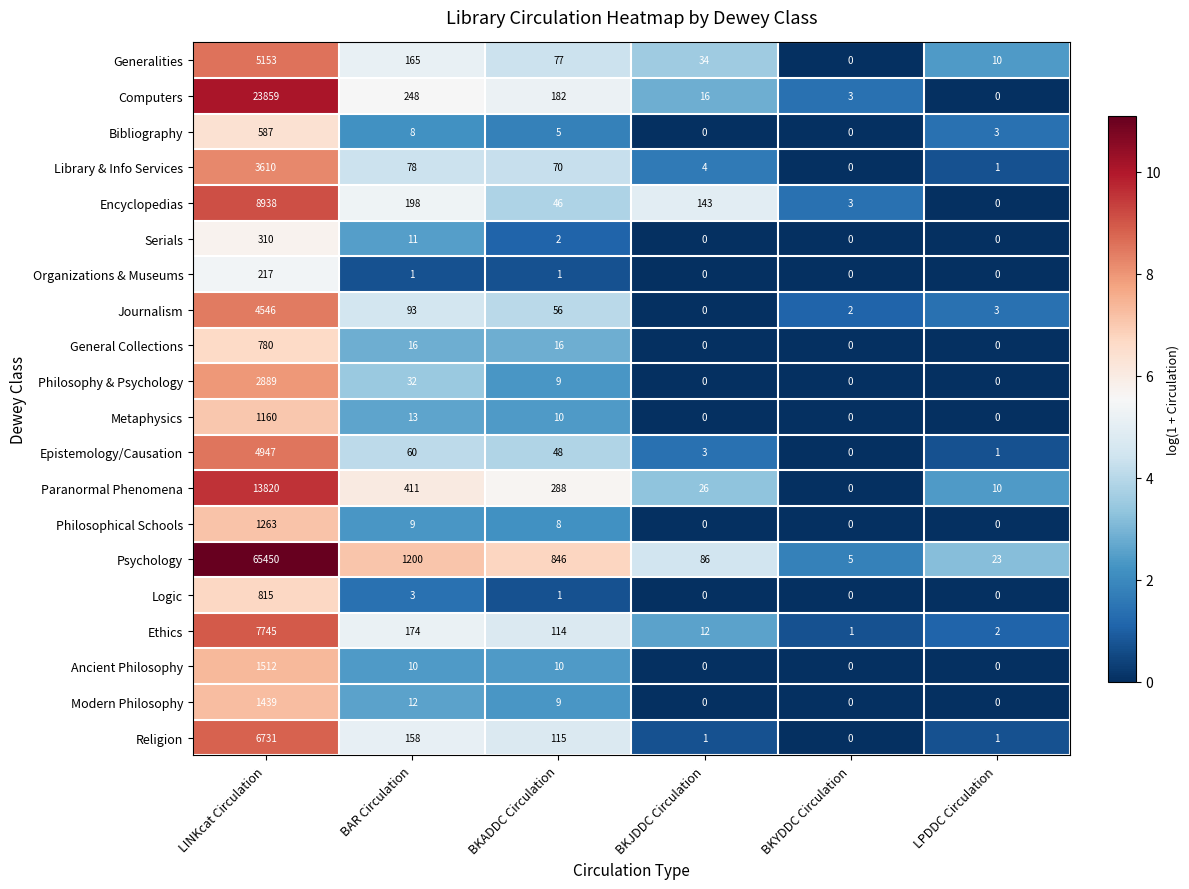

List the series in order of their peak value, highest first.

Psychology, Computers, Paranormal Phenomena, Encyclopedias, Ethics, Religion, Generalities, Epistemology/Causation, Journalism, Library & Info Services, Philosophy & Psychology, Ancient Philosophy, Modern Philosophy, Philosophical Schools, Metaphysics, Logic, General Collections, Bibliography, Serials, Organizations & Museums